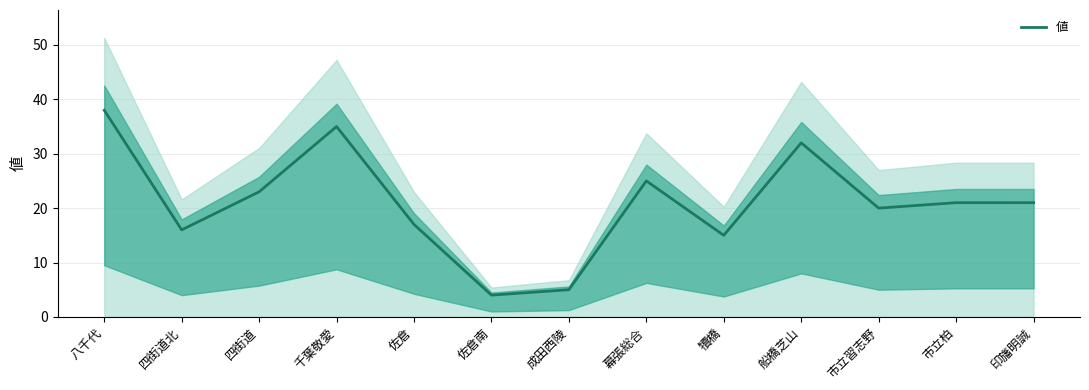

How many interior local peaks (higher than both neighbors) does the data have?

3